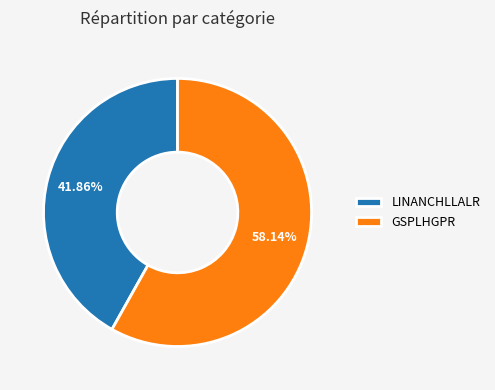

To the nearest percent, what percentage of the pie is GSPLHGPR?

58%